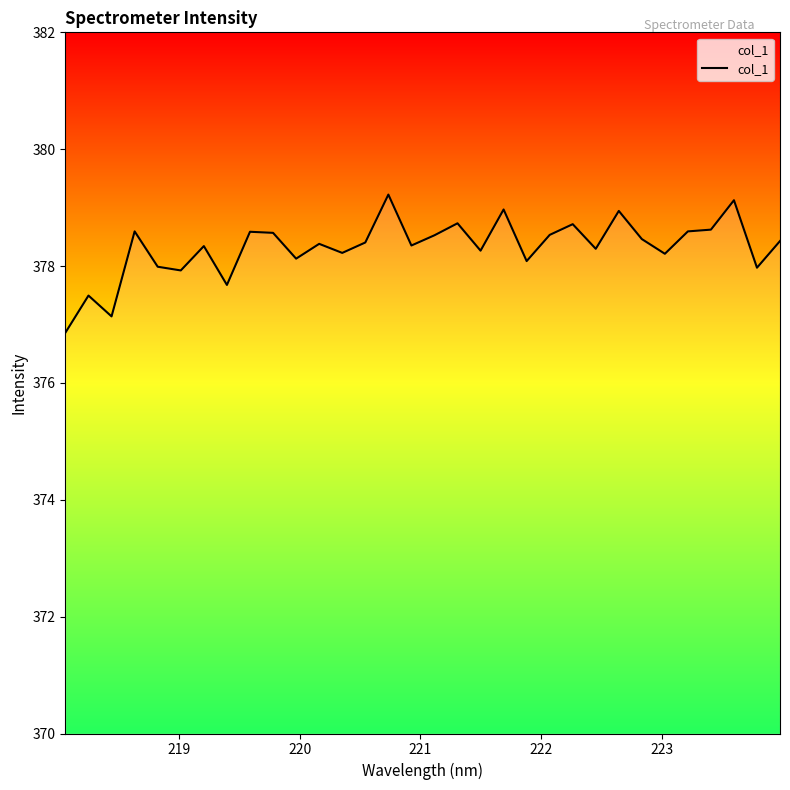

What is the maximum value shown in the chart?

379.2